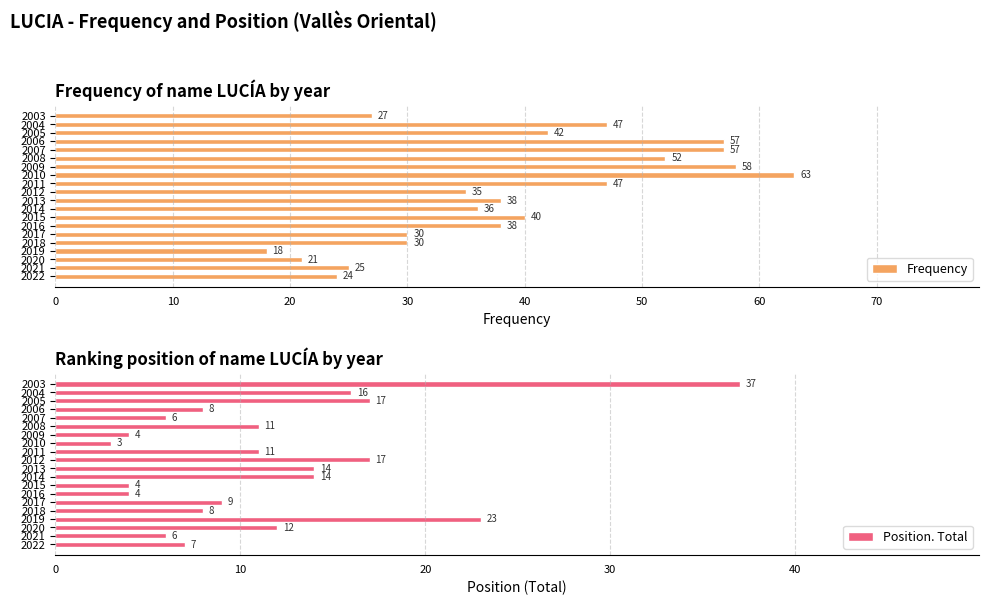

Where is Frequency nearest to the value 40?

2015